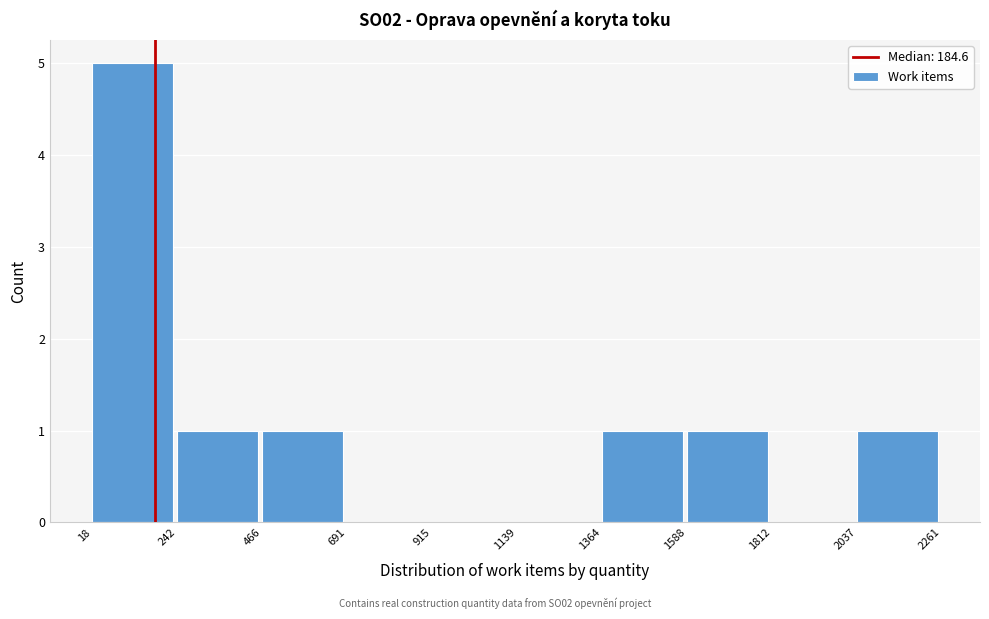

Reading left to right, transcribe this chart: for each bar, give the range it covers on the x-axis and its height. The values are not printed on the chart, so give them approximately, as read against the axis.

18 to 242: 5
242 to 466: 1
466 to 691: 1
691 to 915: 0
915 to 1139: 0
1139 to 1364: 0
1364 to 1588: 1
1588 to 1812: 1
1812 to 2037: 0
2037 to 2261: 1